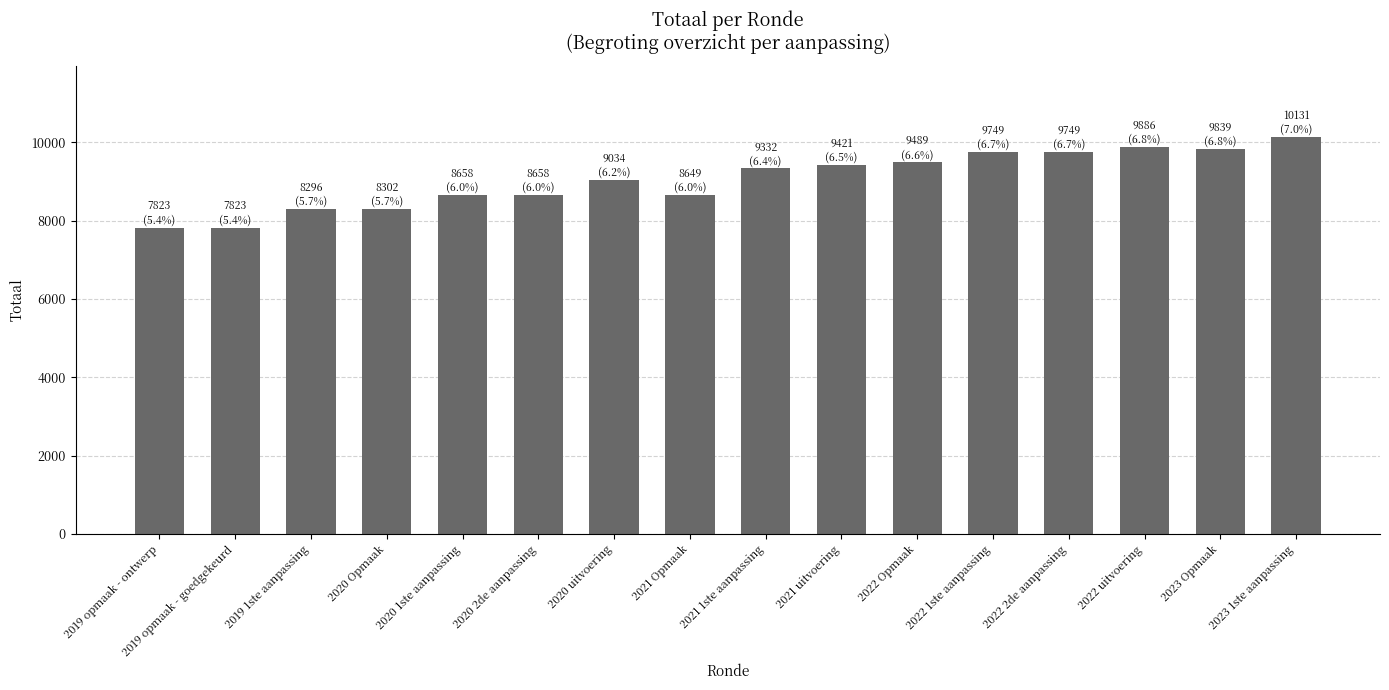

What is the greatest value displayed?

10131